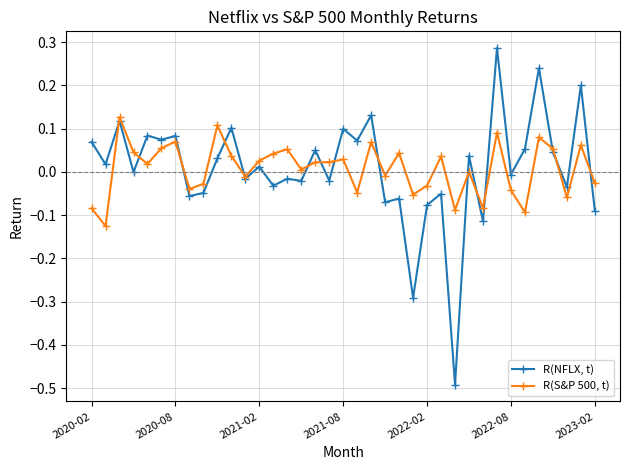

Which series has the largest range (max minus min)?

R(NFLX, t)